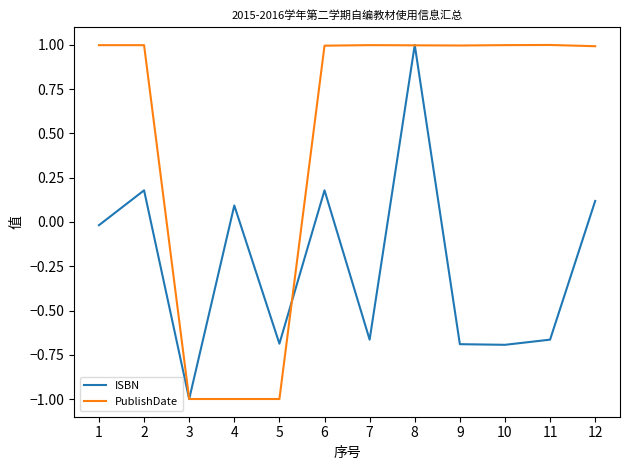

At how many categories does at least one series exceed 0?

10